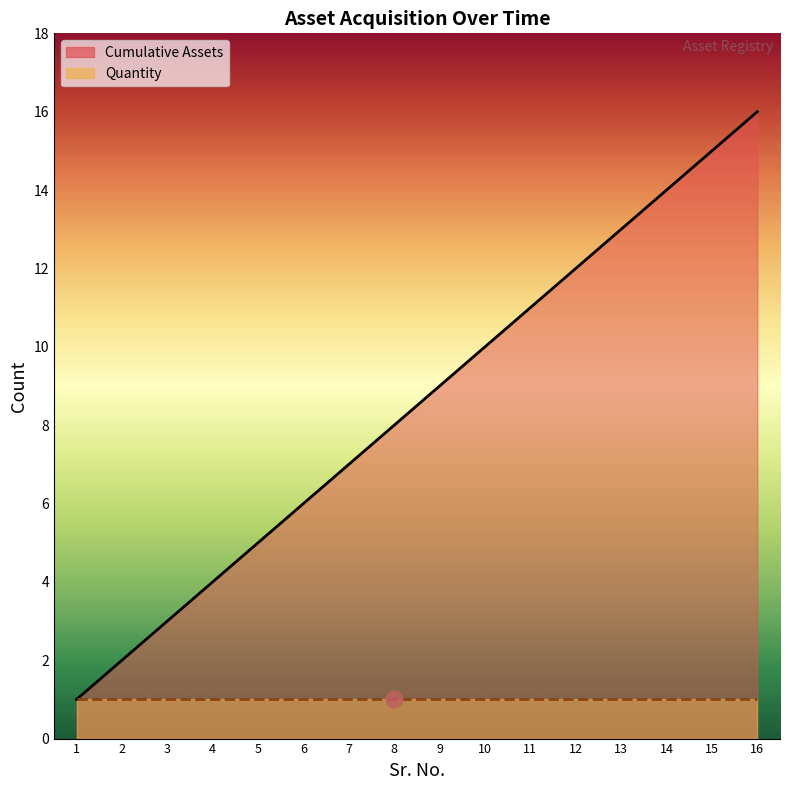

Reading left to right, transcribe all the data shown in this chart.

1	2	3	4	5	6	7	8	9	10	11	12	13	14	15	16